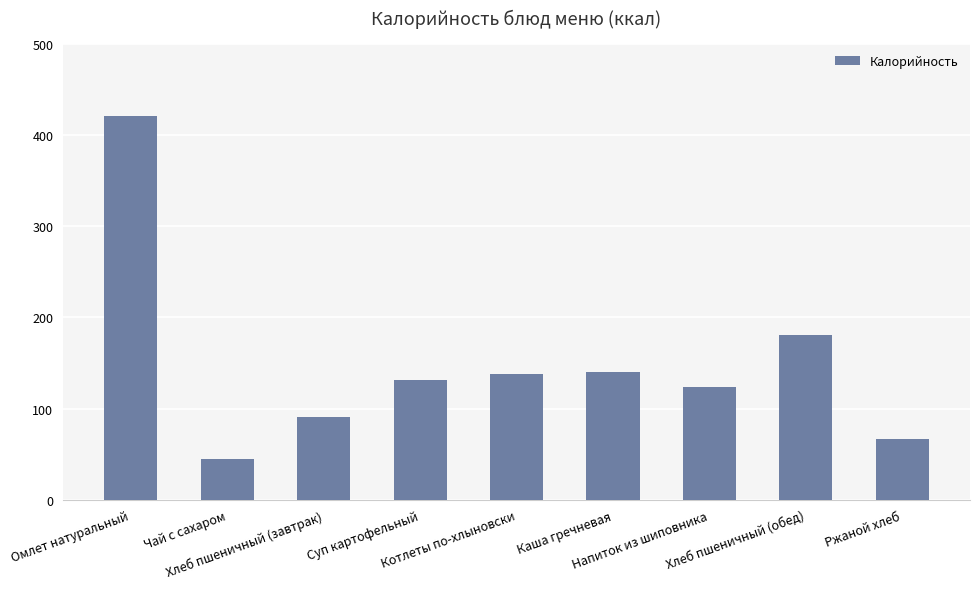

Where is the data nearest to the value 233?

Хлеб пшеничный (обед)